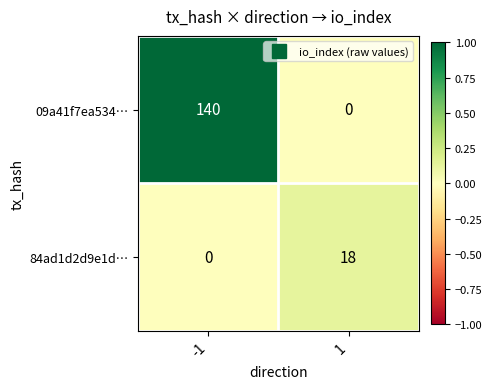

At which category is the sum across all series the highest?

-1